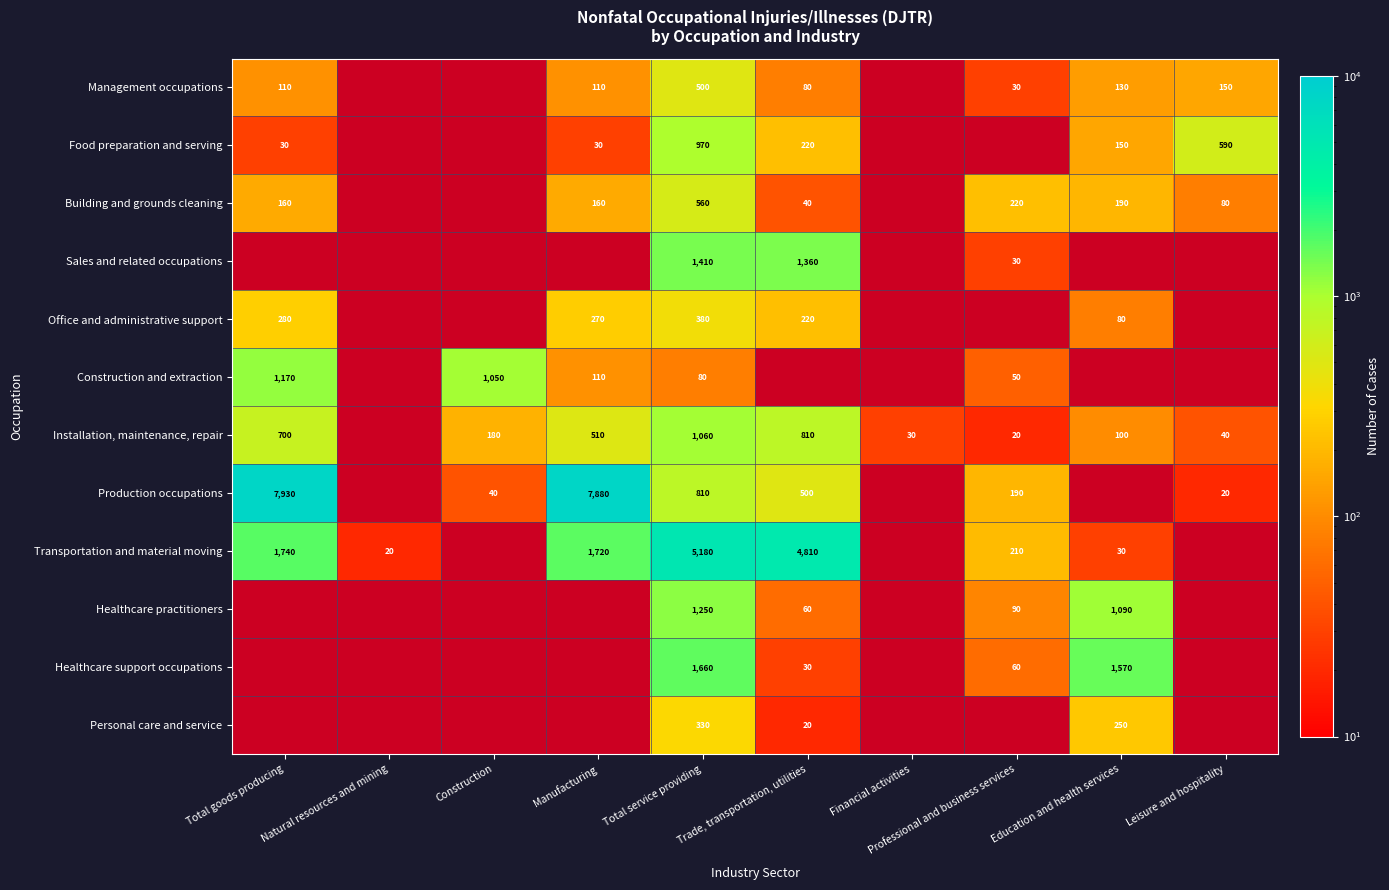

Is the value of Installation, maintenance, repair at Total service providing greater than the value of Management occupations at Trade, transportation, utilities?

Yes